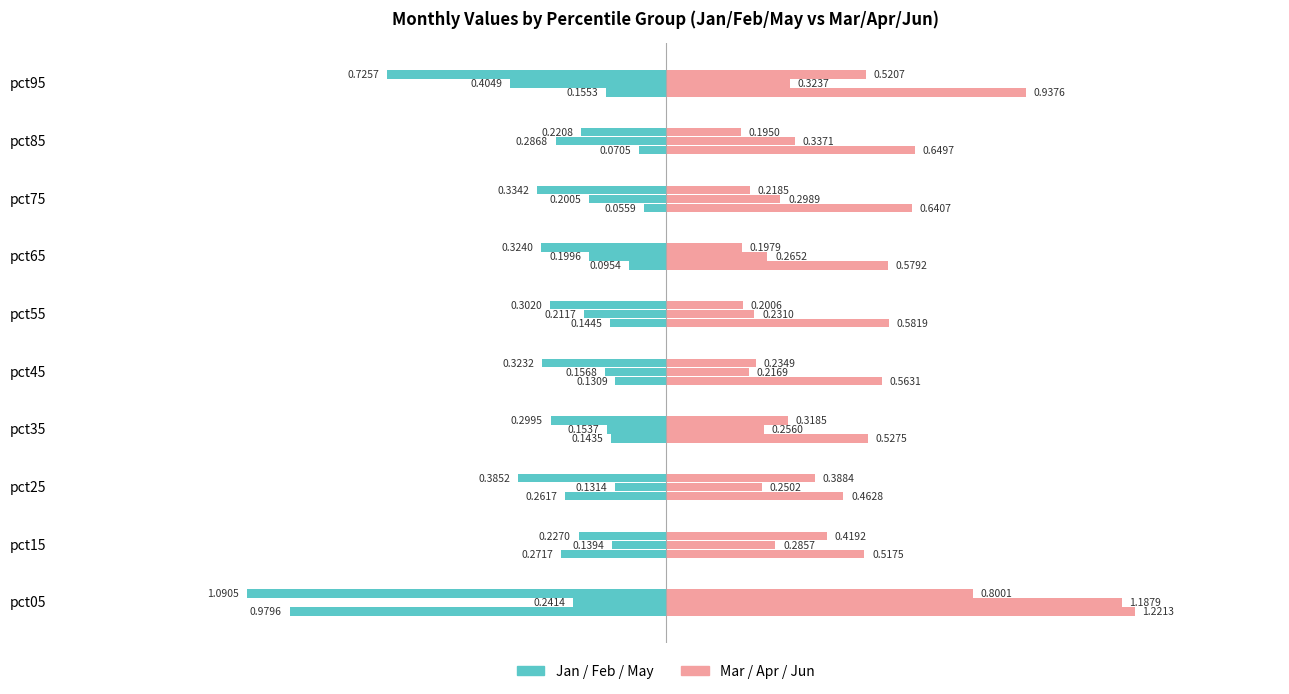

How many categories are shown in the chart?

10